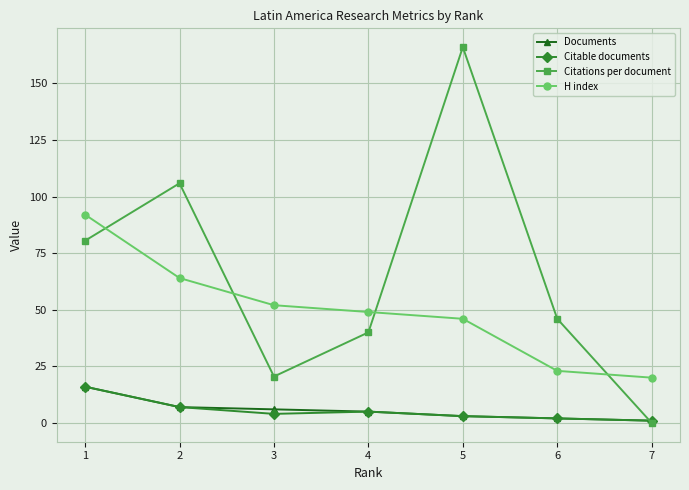

Reading left to right, transcribe all the data shown in this chart.

Documents: 1=16.0	2=7.0	3=6.0	4=5.0	5=3.0	6=2.0	7=1.0
Citable documents: 1=16.0	2=7.0	3=4.0	4=5.0	5=3.0	6=2.0	7=1.0
Citations per document: 1=80.5	2=105.9	3=20.5	4=40.0	5=166.0	6=46.0	7=0.0
H index: 1=92.0	2=64.0	3=52.0	4=49.0	5=46.0	6=23.0	7=20.0